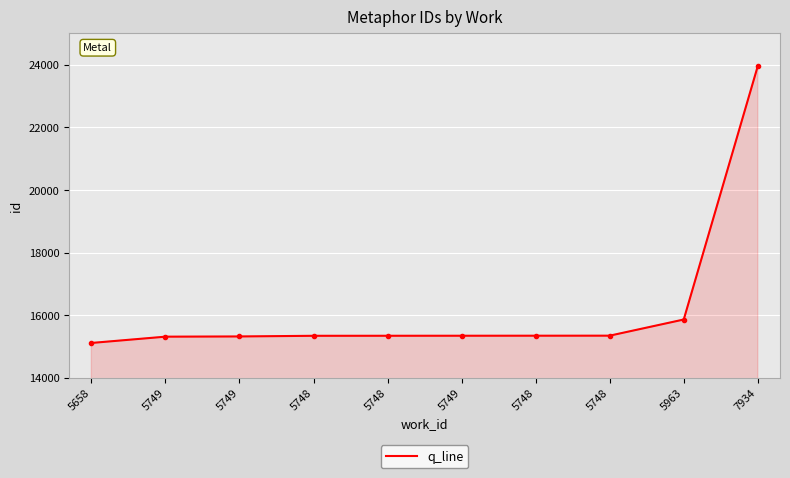

How many lines are shown in the chart?

1